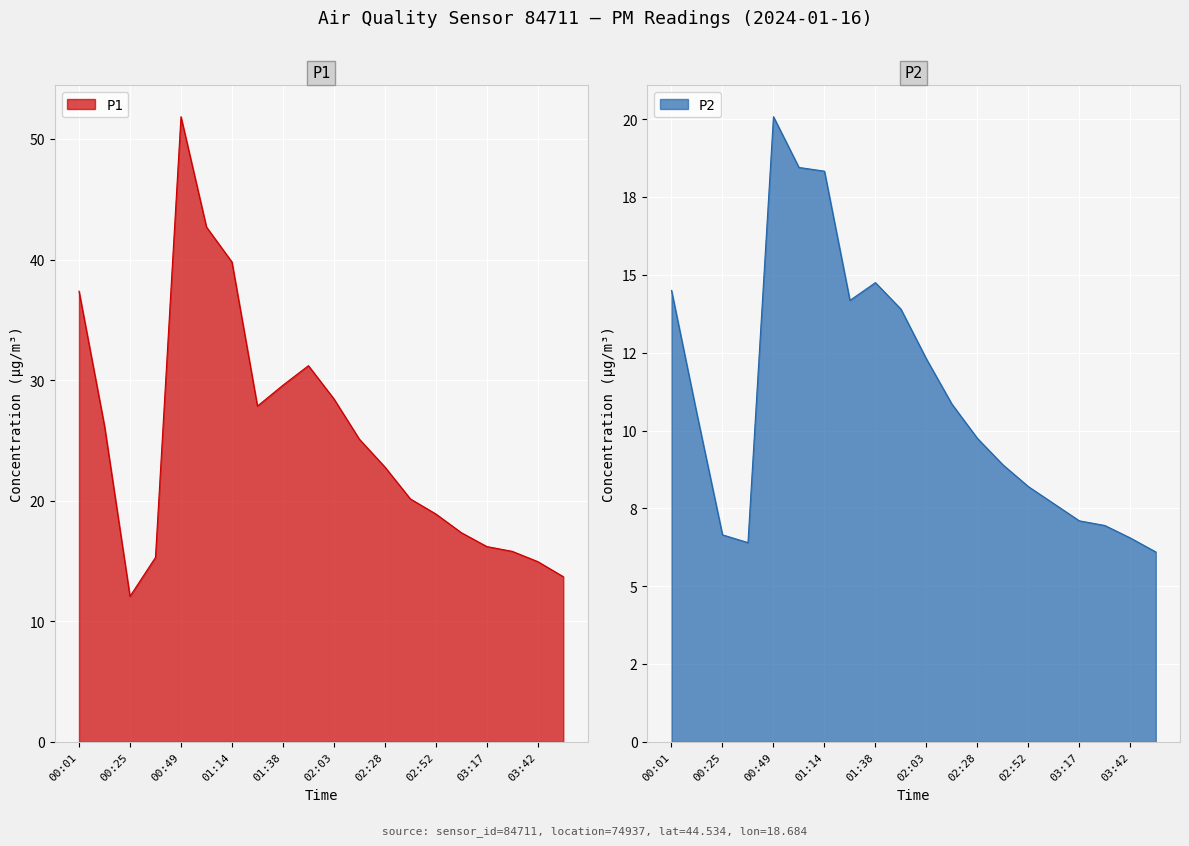

Which series has the largest total across all categories?

P1